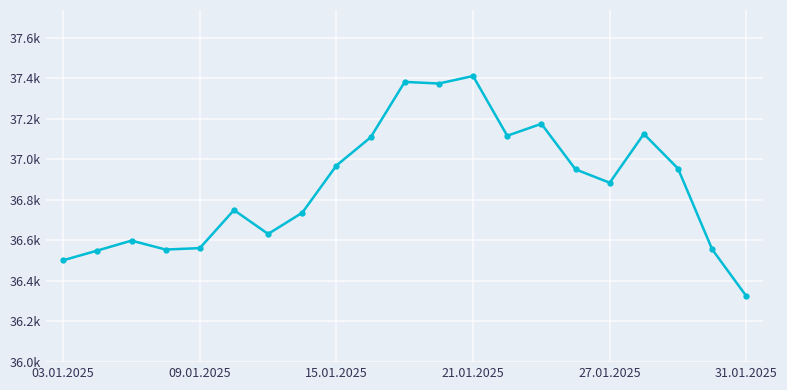

Is this an area chart (filled region under the line)?

No